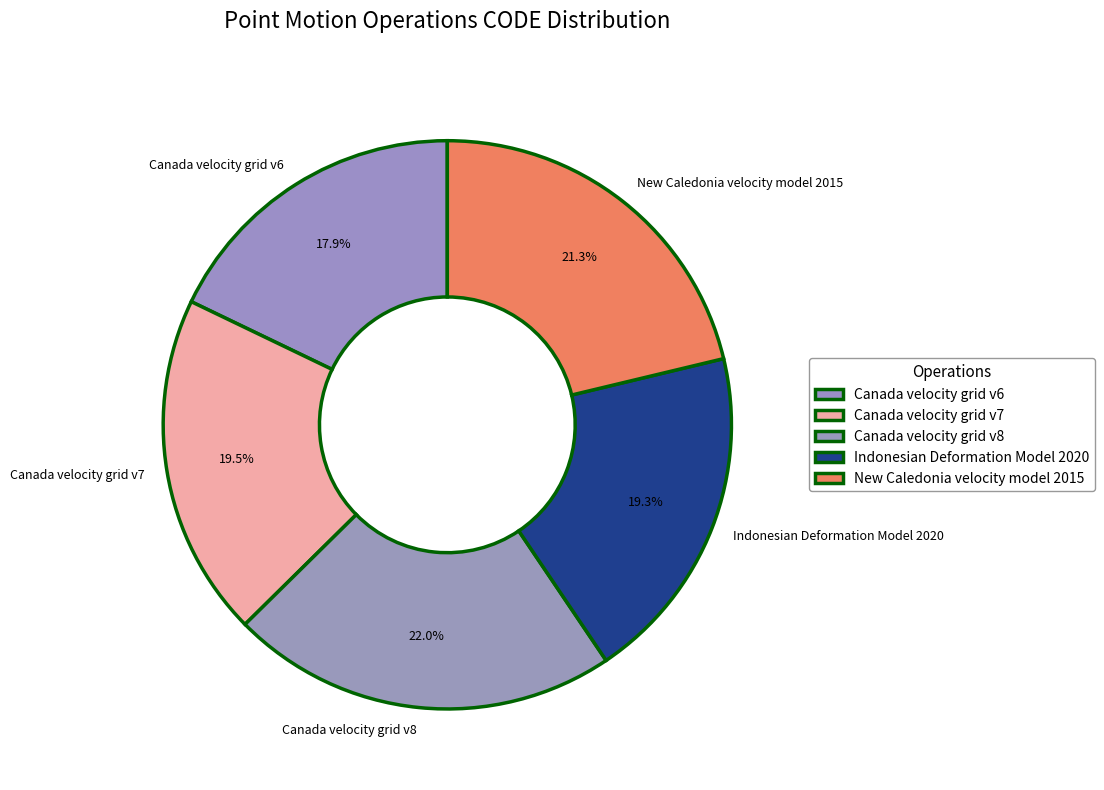

Does any single category account for the majority?

No